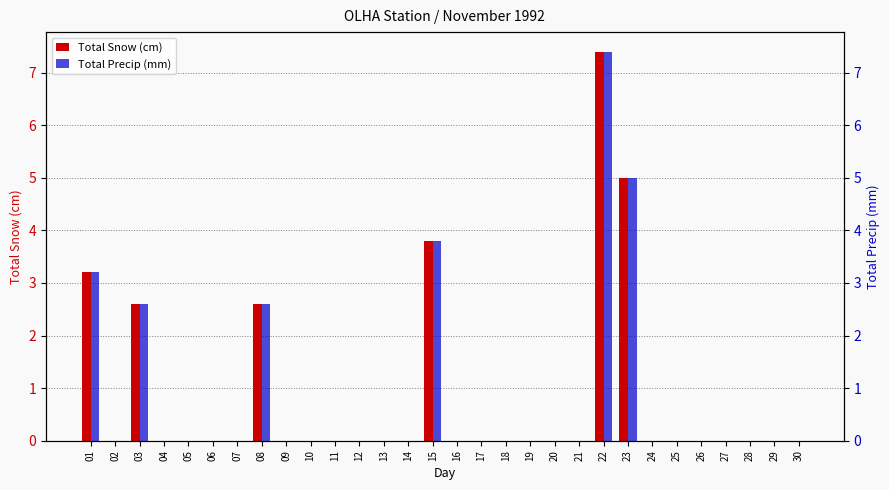

At which label is Total Snow (cm) closest to 3?

01